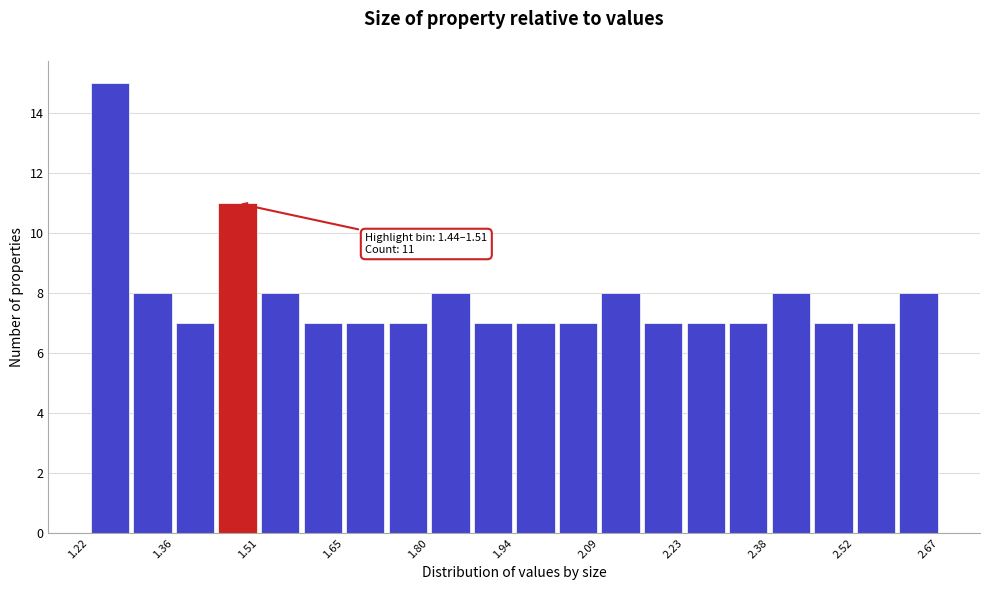

Around what value on the x-axis is the tallest bar? Give the approximate position of its centre, as read against the axis.

1.26